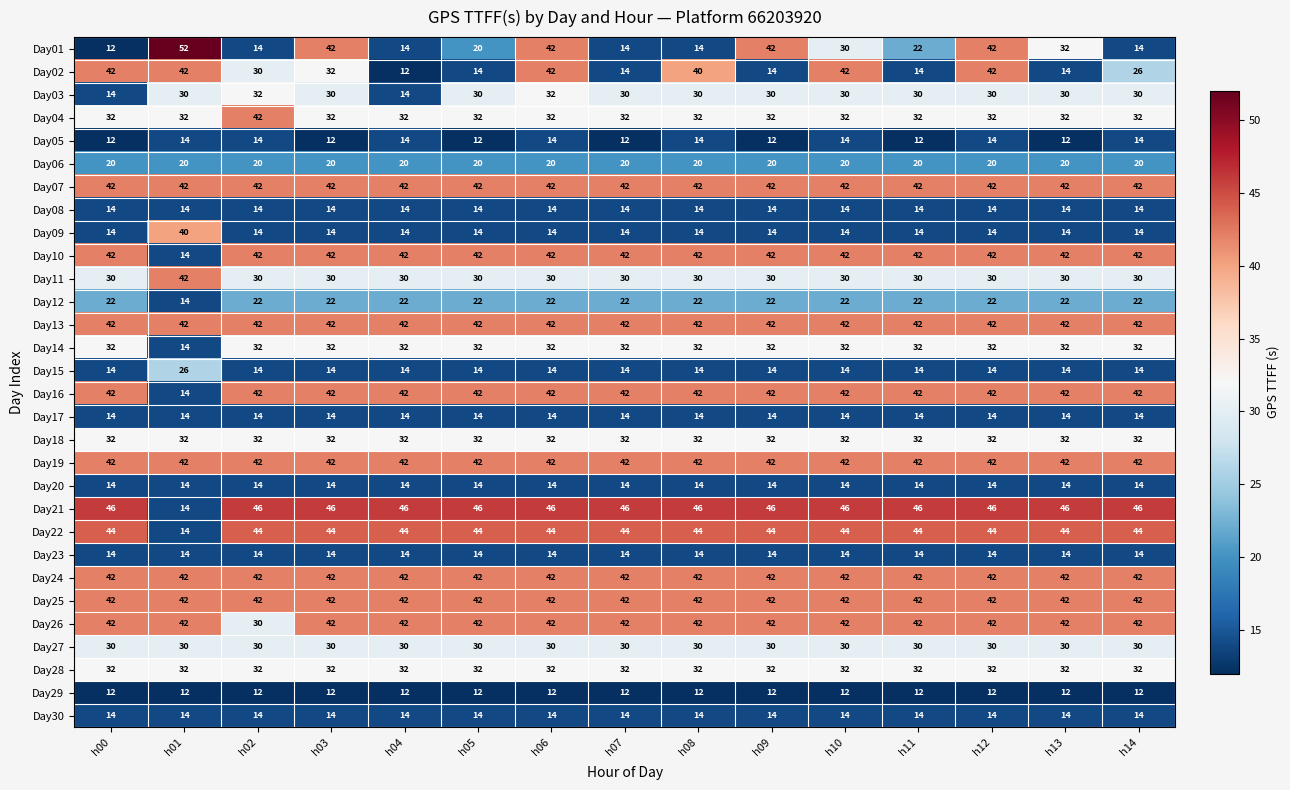

What is the minimum value shown in the chart?

12